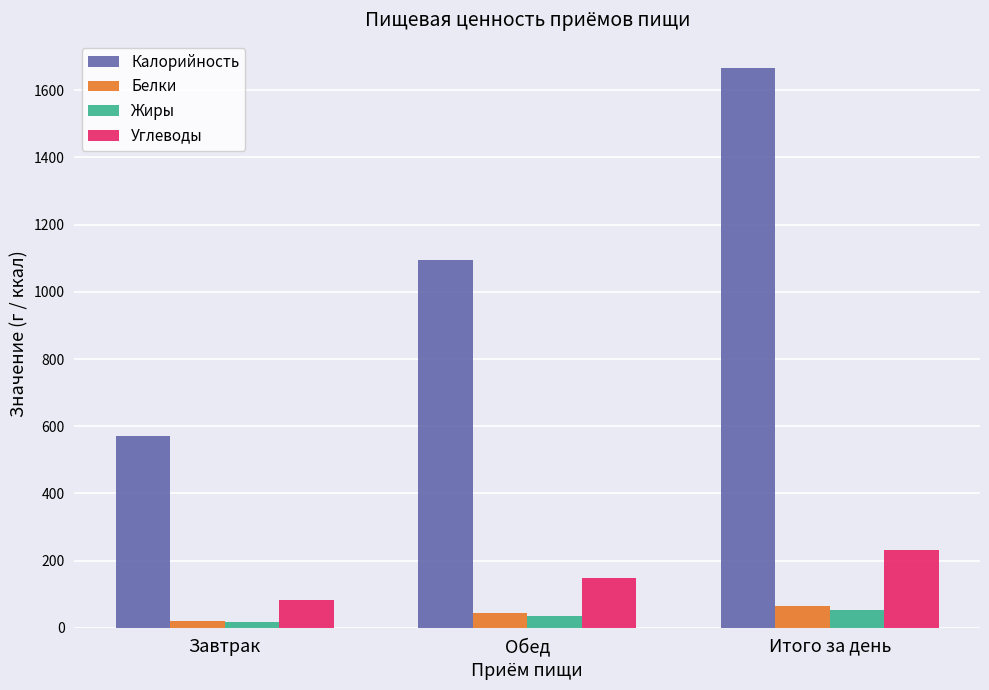

Is it true that Углеводы equals 82.4 at Завтрак?

True